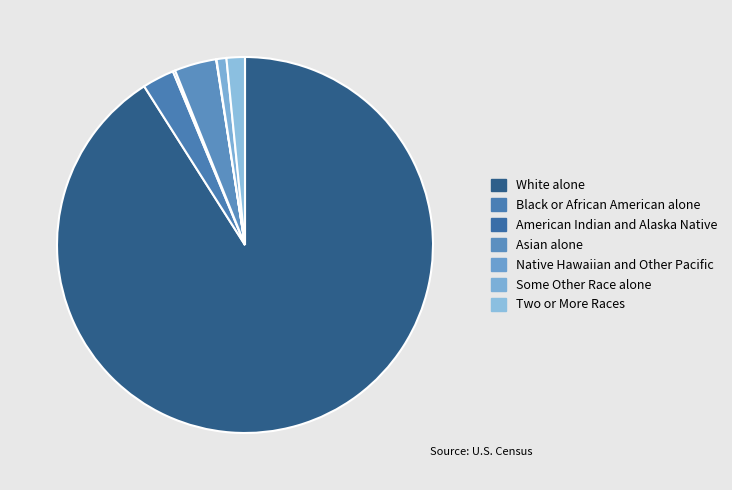

What is the ratio of the value at Black or African American alone to the value at Asian alone?

0.8